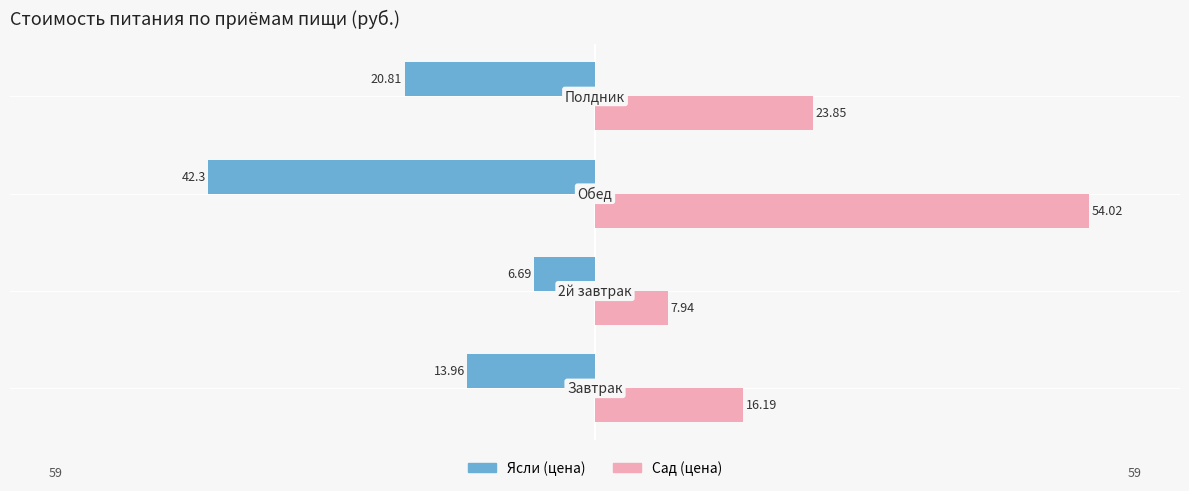

What are all the series names shown in the legend?

Ясли (цена), Сад (цена)